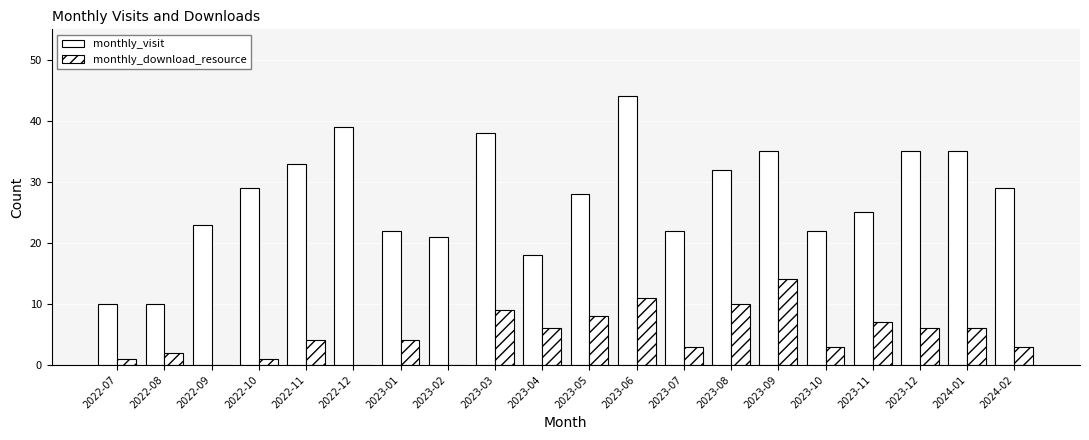

Which series has the largest total across all categories?

monthly_visit